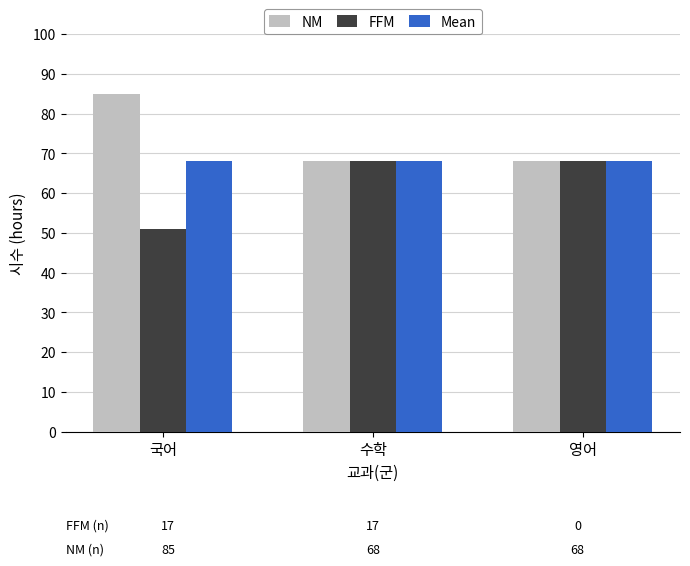

What is the total value across all series at 수학?

204